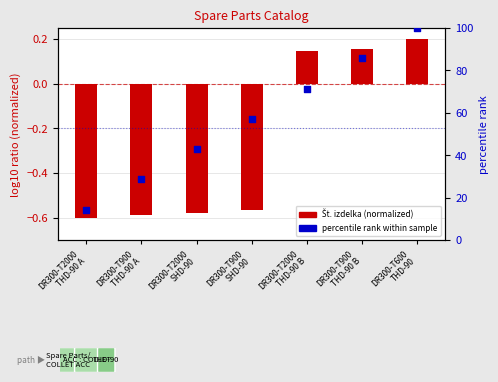

Which series has the largest total across all categories?

Percentile rank